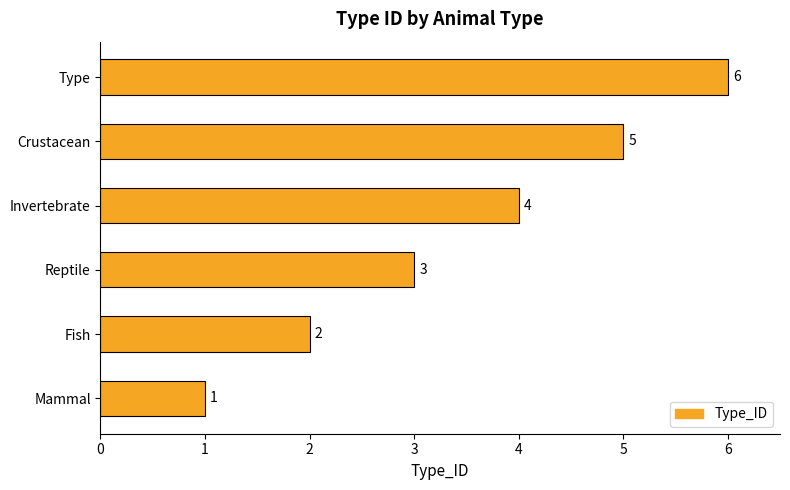

How many values are below 4?

3